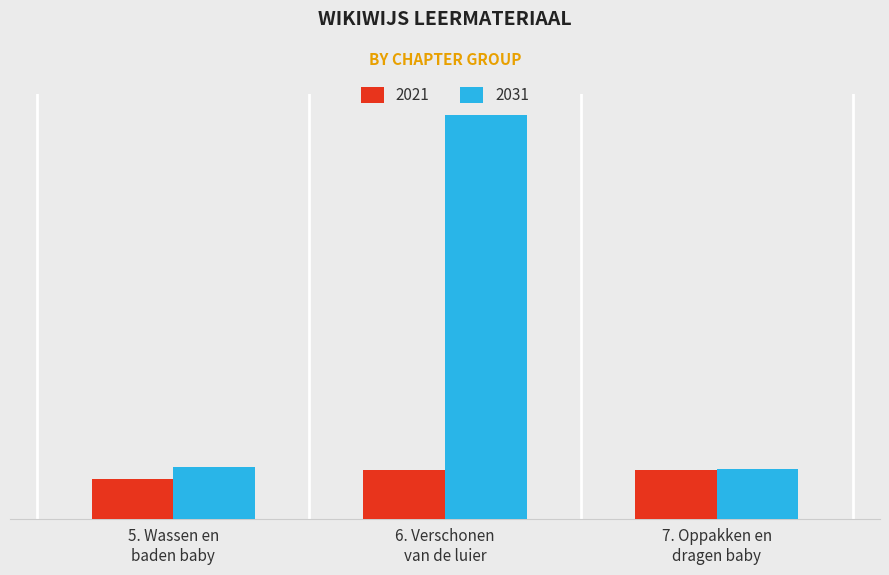

What is the smallest value displayed?

1315